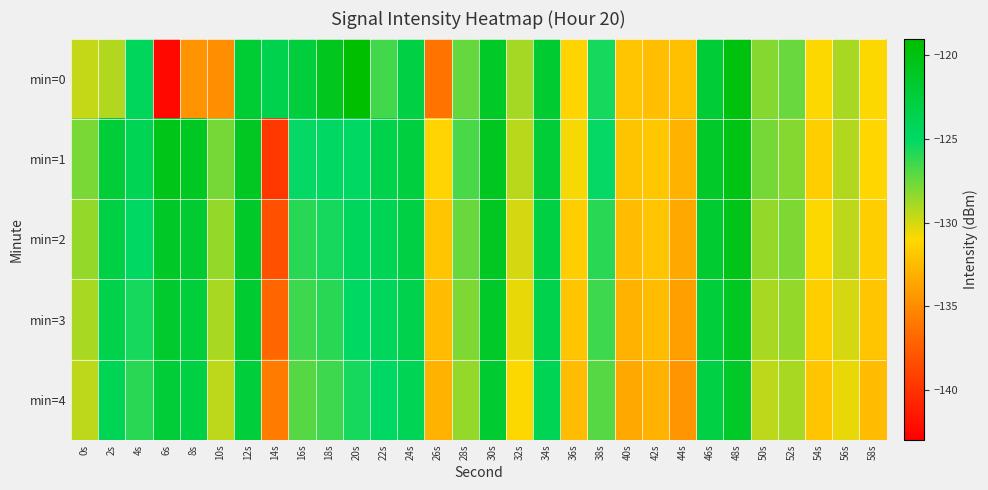

Reading left to right, extract all data points from this chart.

min=0: 0s=-129.6	2s=-129.2	4s=-124.5	6s=-142.5	8s=-134.6	10s=-134.9	12s=-122.0	14s=-123.7	16s=-122.7	18s=-120.8	20s=-119.0	22s=-126.6	24s=-123.0	26s=-136.2	28s=-127.3	30s=-121.4	32s=-128.9	34s=-121.9	36s=-131.3	38s=-125.5	40s=-132.0	42s=-132.3	44s=-132.3	46s=-122.2	48s=-119.9	50s=-128.2	52s=-127.5	54s=-131.0	56s=-129.0	58s=-131.0
min=1: 0s=-127.9	2s=-122.3	4s=-124.1	6s=-120.5	8s=-121.1	10s=-127.8	12s=-121.0	14s=-139.7	16s=-125.1	18s=-125.0	20s=-125.0	22s=-123.5	24s=-122.8	26s=-131.2	28s=-126.7	30s=-120.9	32s=-129.4	34s=-122.3	36s=-130.8	38s=-125.1	40s=-132.1	42s=-131.9	44s=-133.0	46s=-121.5	48s=-120.2	50s=-127.8	52s=-128.1	54s=-131.5	56s=-129.2	58s=-131.1
min=2: 0s=-128.5	2s=-123.1	4s=-125.0	6s=-121.3	8s=-122.0	10s=-128.5	12s=-121.5	14s=-138.2	16s=-126.0	18s=-125.5	20s=-124.5	22s=-124.0	24s=-123.0	26s=-132.0	28s=-127.5	30s=-121.0	32s=-130.0	34s=-123.0	36s=-131.5	38s=-126.0	40s=-132.5	42s=-132.0	44s=-133.5	46s=-122.0	48s=-120.5	50s=-128.5	52s=-128.0	54s=-131.0	56s=-129.5	58s=-131.5
min=3: 0s=-129.0	2s=-123.5	4s=-125.5	6s=-121.8	8s=-122.5	10s=-129.0	12s=-122.0	14s=-137.0	16s=-126.5	18s=-126.0	20s=-125.0	22s=-124.5	24s=-123.5	26s=-132.5	28s=-128.0	30s=-121.5	32s=-130.5	34s=-123.5	36s=-132.0	38s=-126.5	40s=-133.0	42s=-132.5	44s=-134.0	46s=-122.5	48s=-121.0	50s=-129.0	52s=-128.5	54s=-131.5	56s=-130.0	58s=-132.0
min=4: 0s=-129.5	2s=-124.0	4s=-126.0	6s=-122.3	8s=-123.0	10s=-129.5	12s=-122.5	14s=-135.8	16s=-127.0	18s=-126.5	20s=-125.5	22s=-125.0	24s=-124.0	26s=-133.0	28s=-128.5	30s=-122.0	32s=-131.0	34s=-124.0	36s=-132.5	38s=-127.0	40s=-133.5	42s=-133.0	44s=-134.5	46s=-123.0	48s=-121.5	50s=-129.5	52s=-129.0	54s=-132.0	56s=-130.5	58s=-132.5